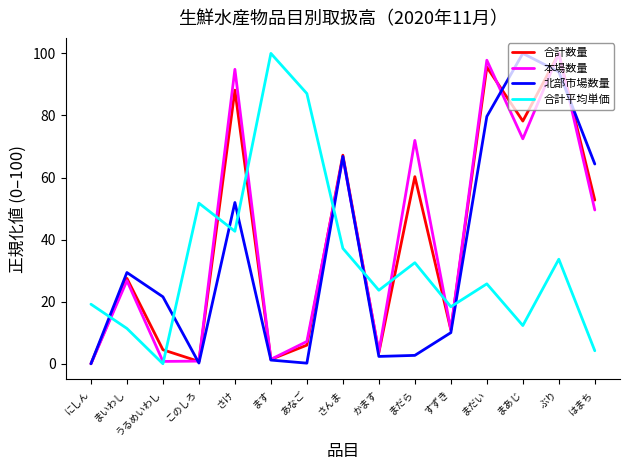

How many times do 合計平均単価 and 北部市場数量 cross each other?

7